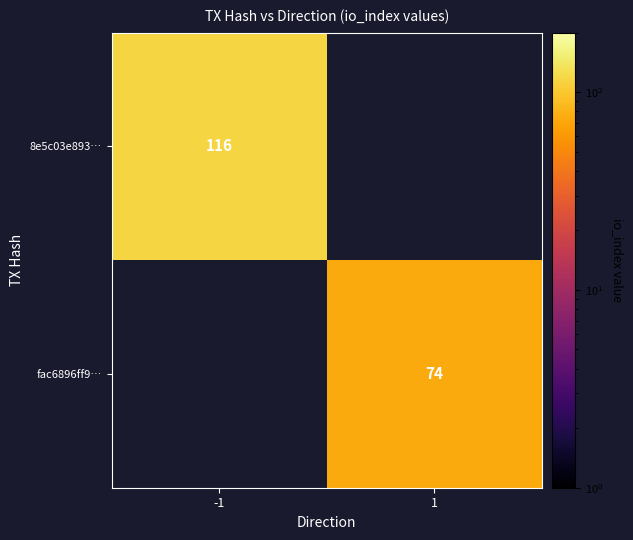

At which category does the chart reach its peak across all series?

-1